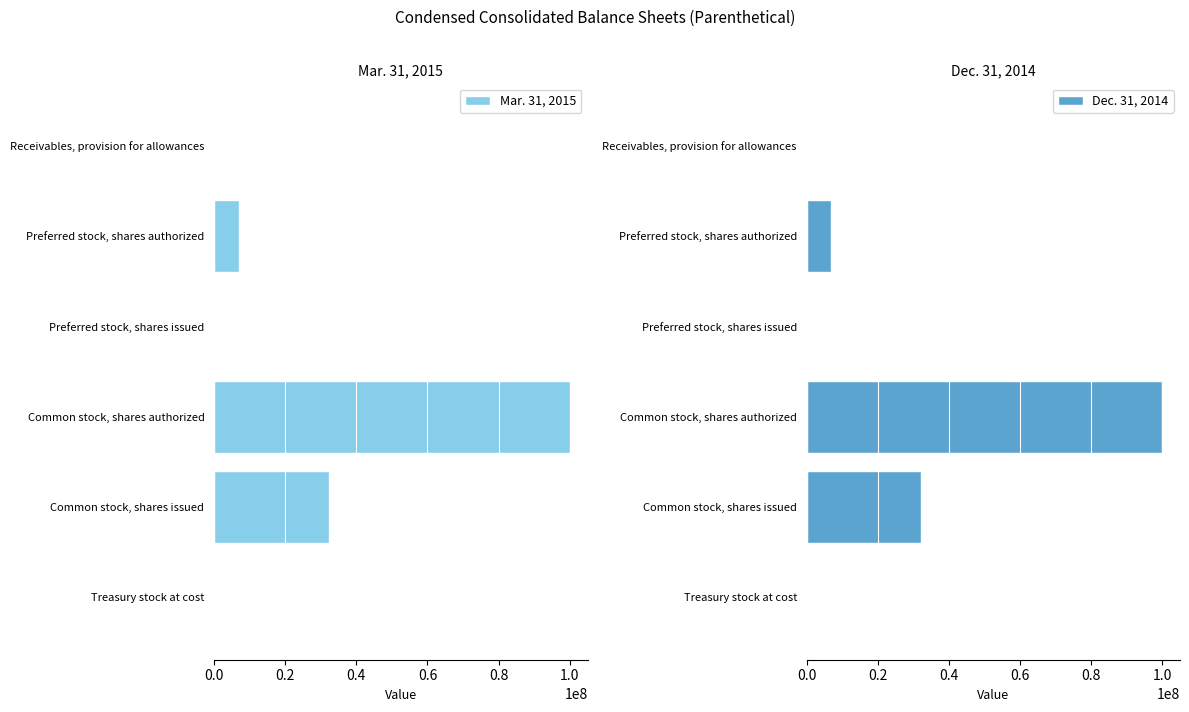

List the series in order of their peak value, highest first.

Mar. 31, 2015, Dec. 31, 2014